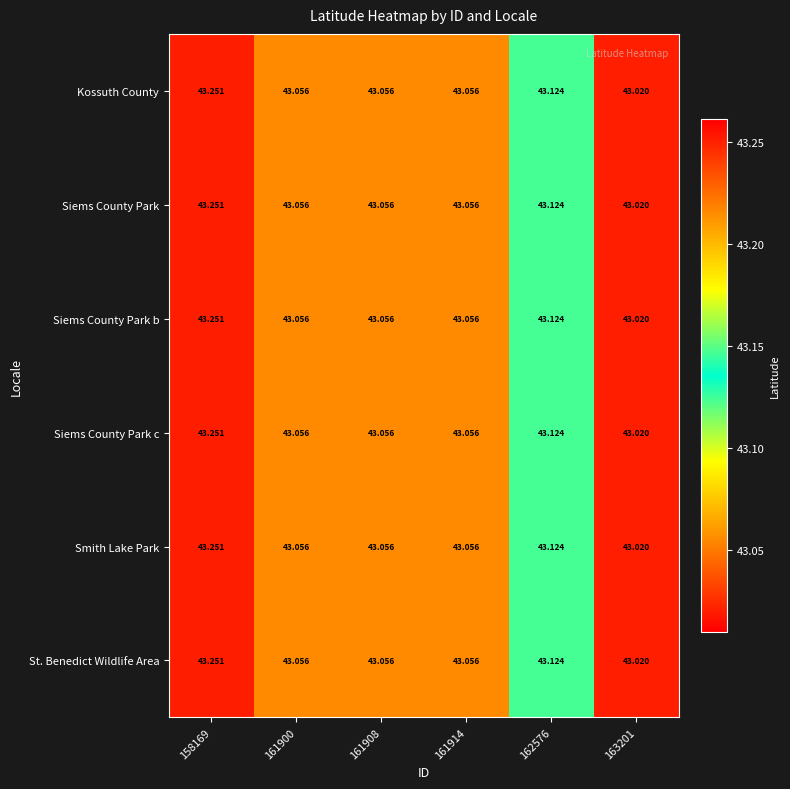

Is the value of Siems County Park at 161914 greater than the value of Siems County Park b at 158169?

No